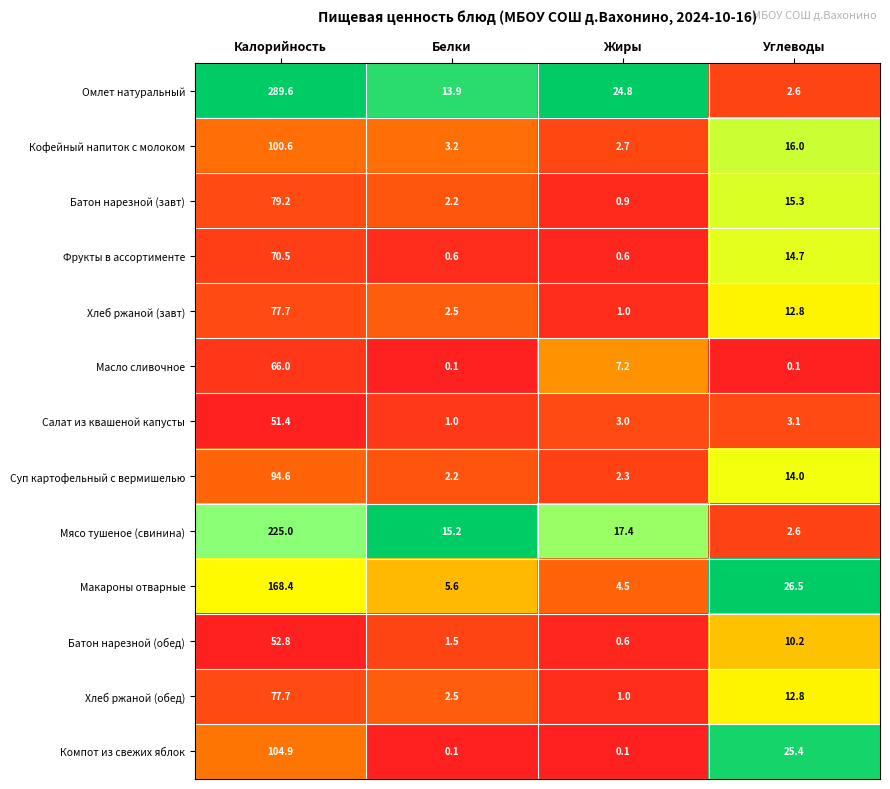

What is the maximum value shown in the chart?

289.6